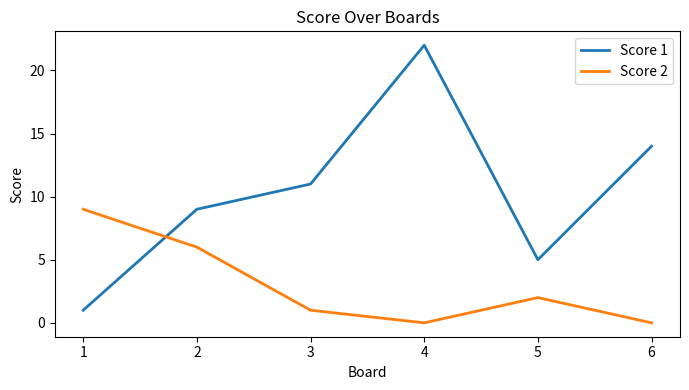

Between which two adjacent categories do Score 1 and Score 2 first intersect?

1 and 2